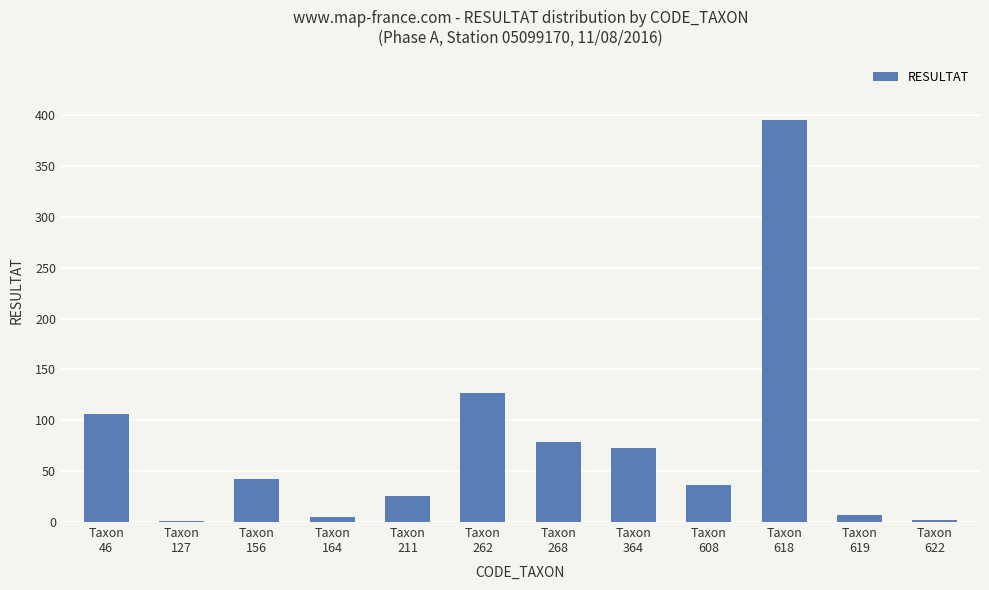

At which label is the value closest to 198?

Taxon
262